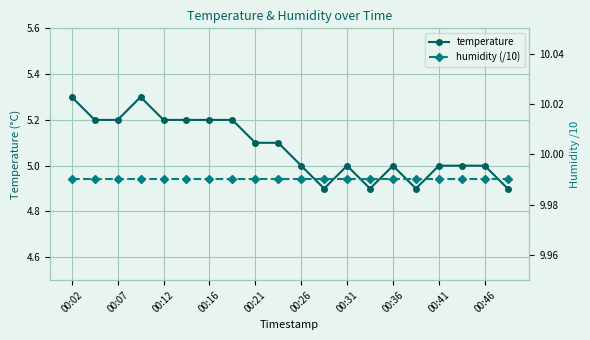

True or false: temperature has more than 1 interior local peaks.

True